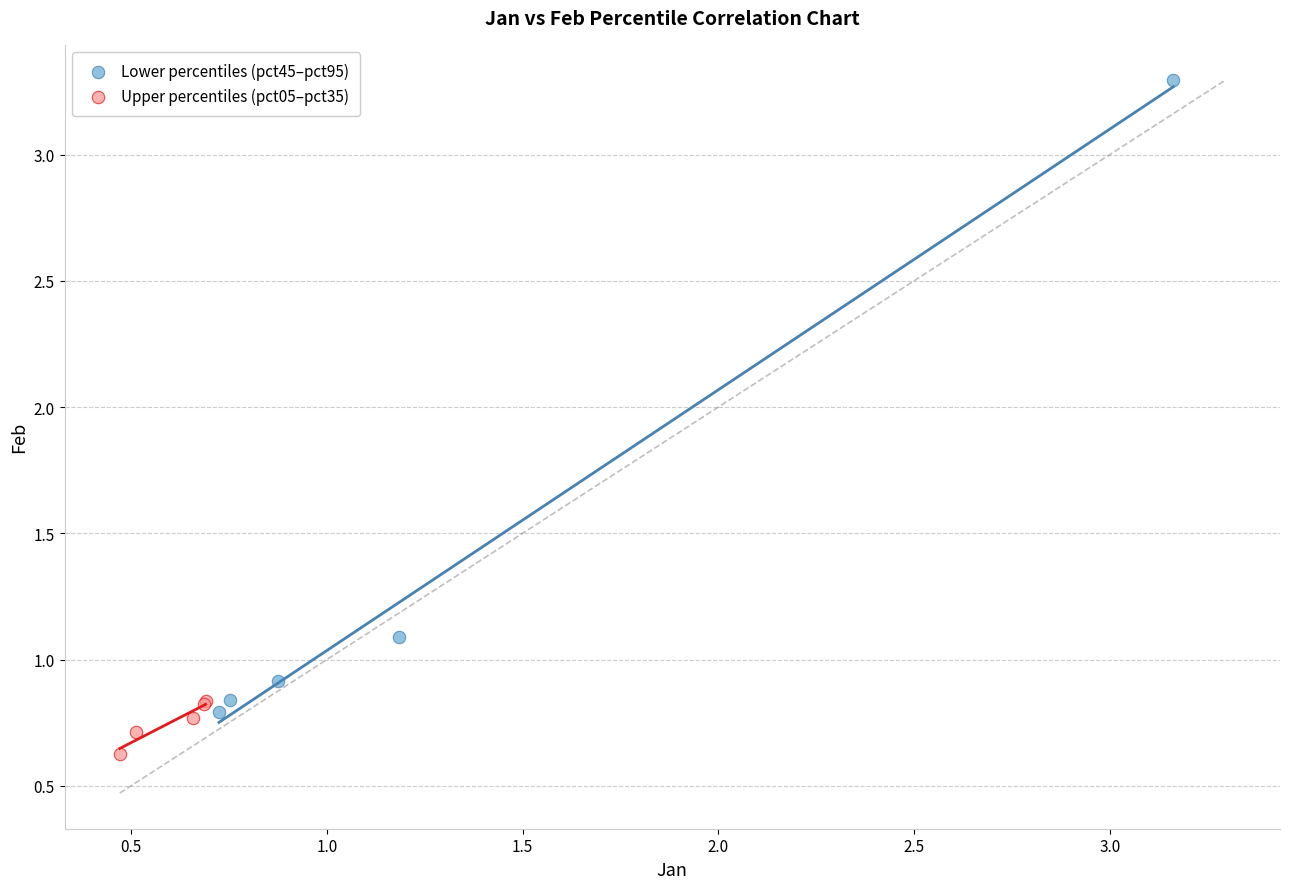

Which series contains the highest Y value?

Lower percentiles (pct45–pct95)